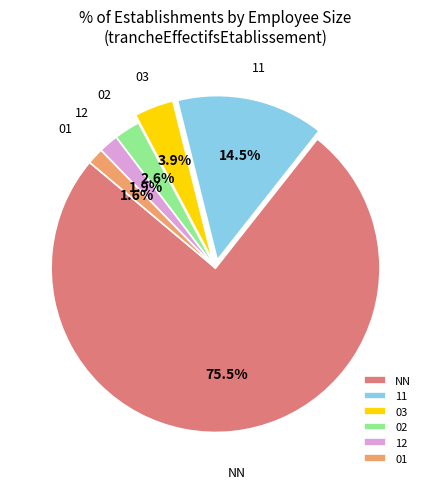

To the nearest percent, what is the difference between the NN and 11 slice percentages?

61%